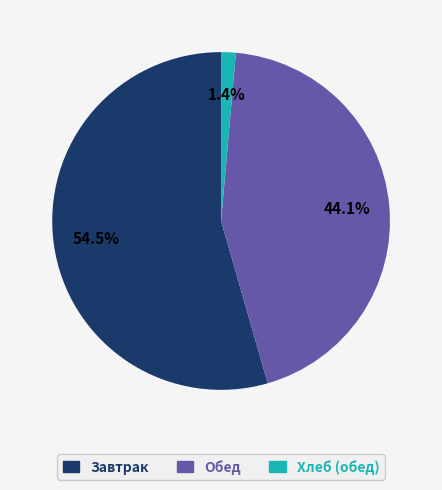

Is there a majority slice in this chart?

Yes